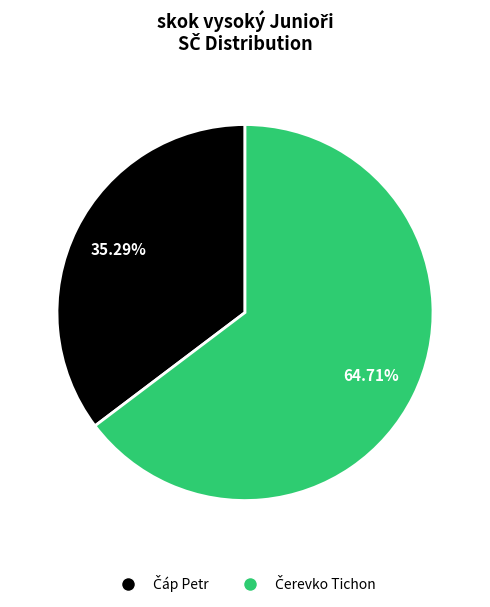

Is there any slice that represents more than half of the pie?

Yes